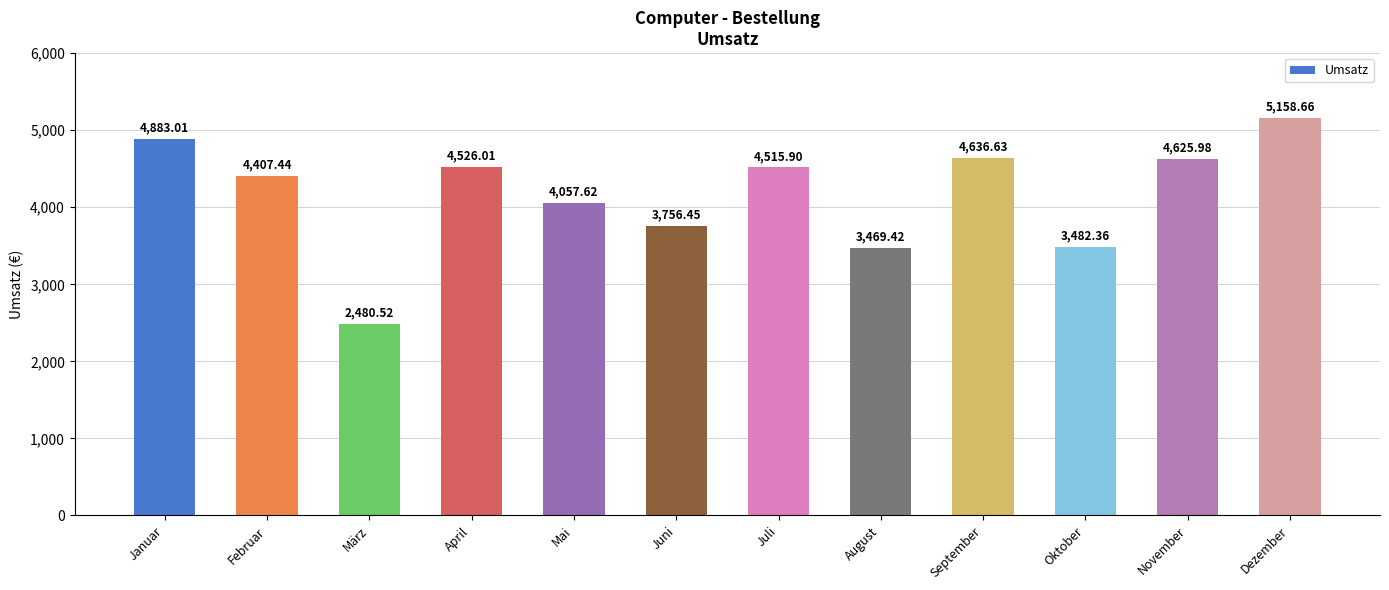

How many bars are there in total?

12